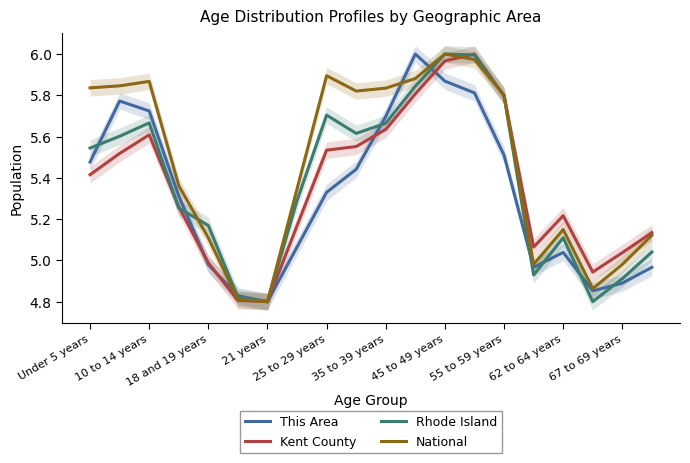

How many distinct data groups are displayed?

4